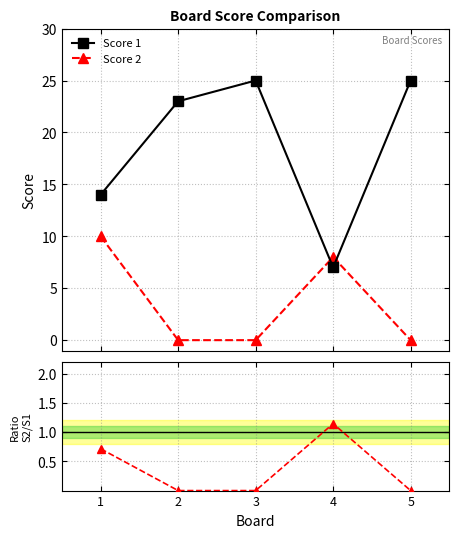

Read the Score 1 value at 3.

25.0